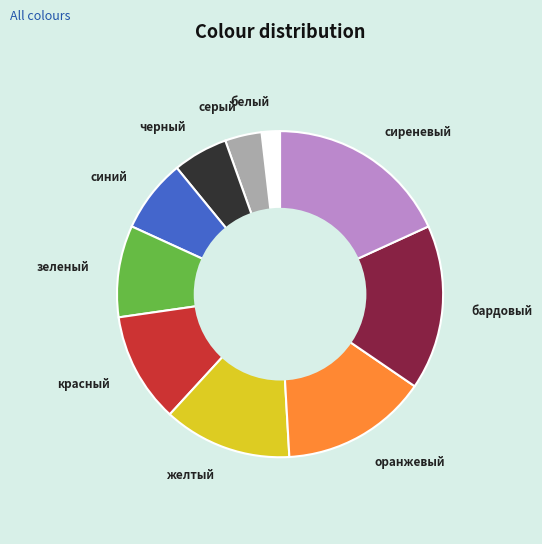

Combined, do сиреневый and синий account for over 50%?

No